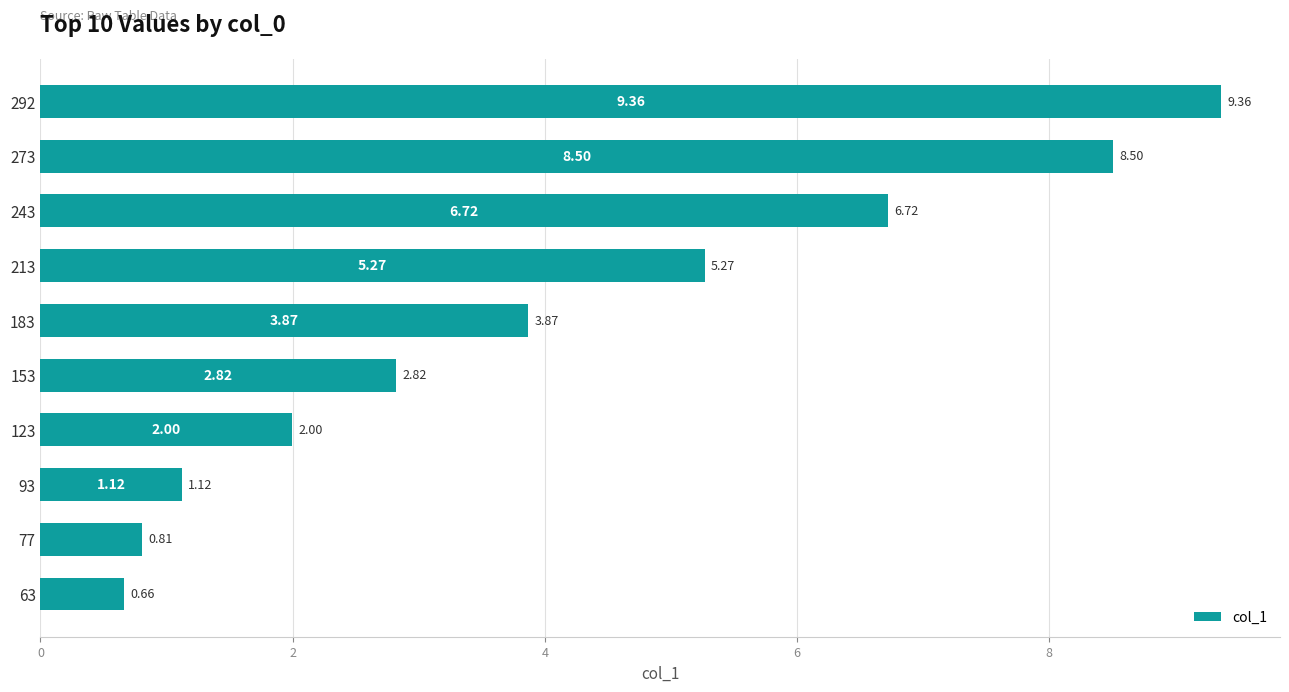

Rank the categories by value from lowest to highest.

63, 77, 93, 123, 153, 183, 213, 243, 273, 292